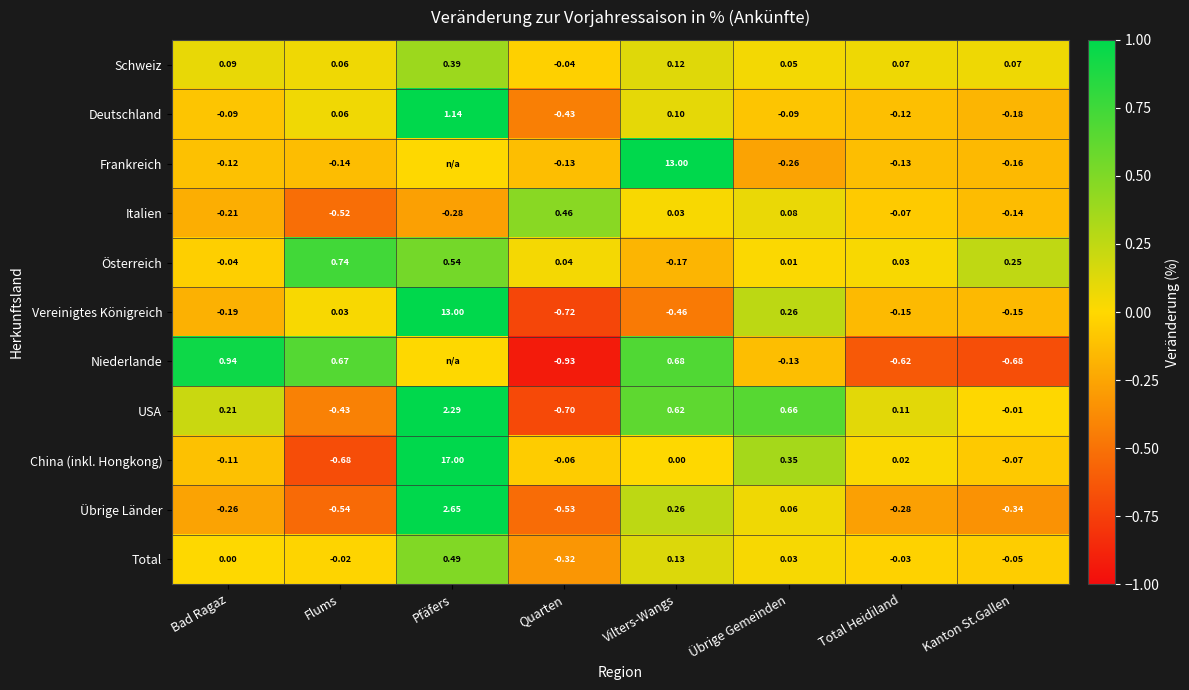

Is it true that Total equals 0.0 at Übrige Gemeinden?

True